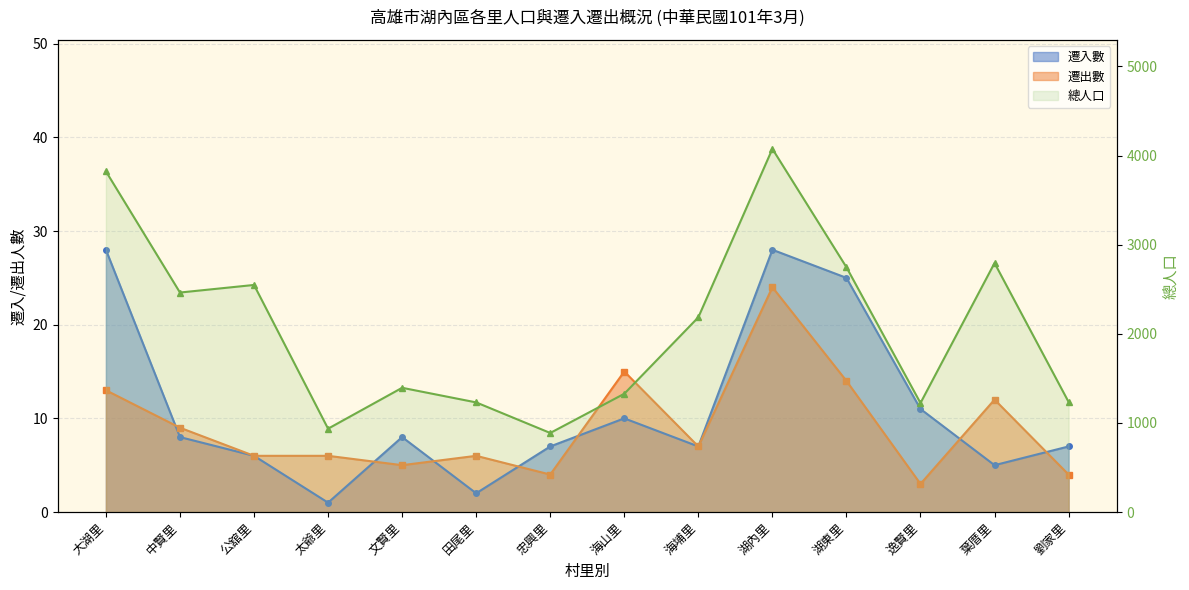

What is the minimum value for 總人口?

887